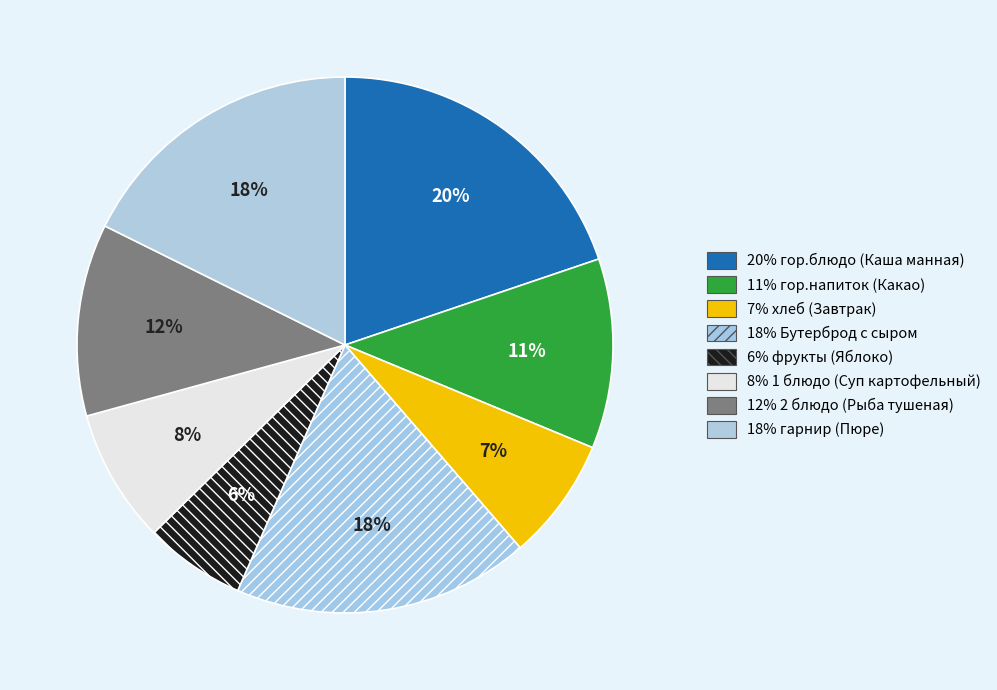

Which slice is the smallest?

фрукты (Яблоко)